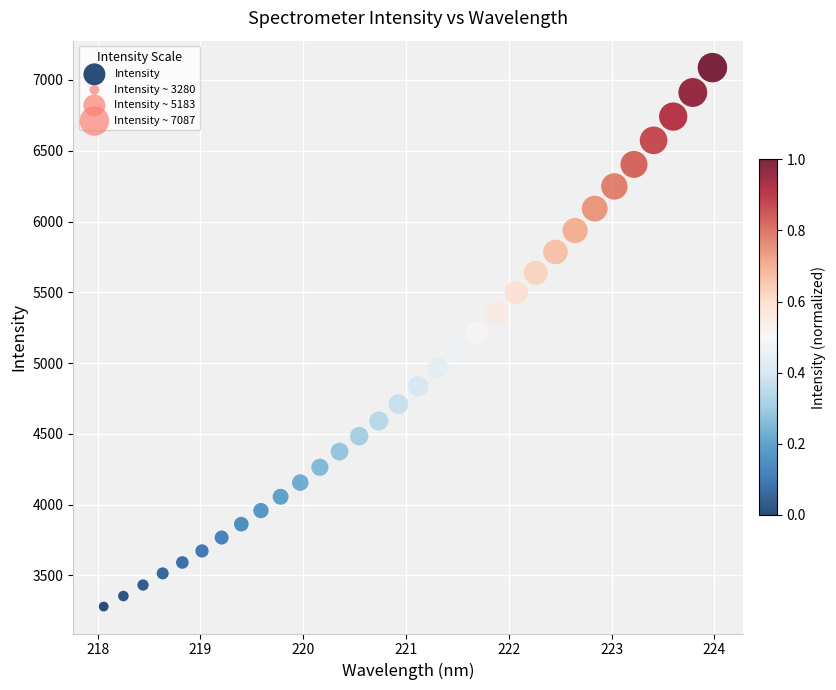

What is the range of Y values (max minus min)?

3806.6